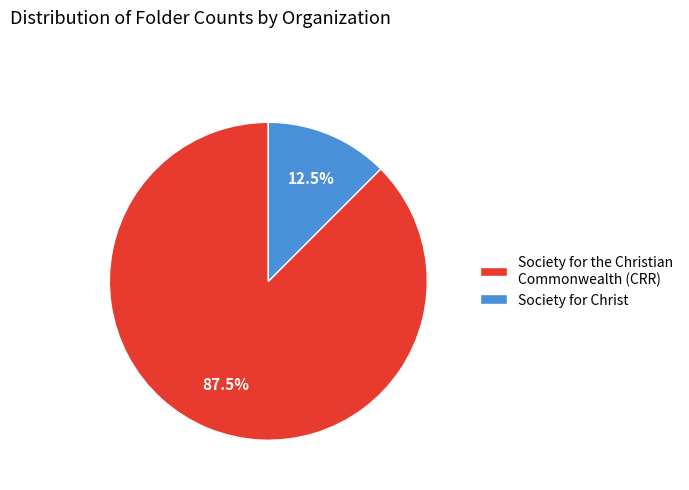

What is the ratio of the value at Society for the Christian Commonwealth (CRR) to the value at Society for Christ?

7.0